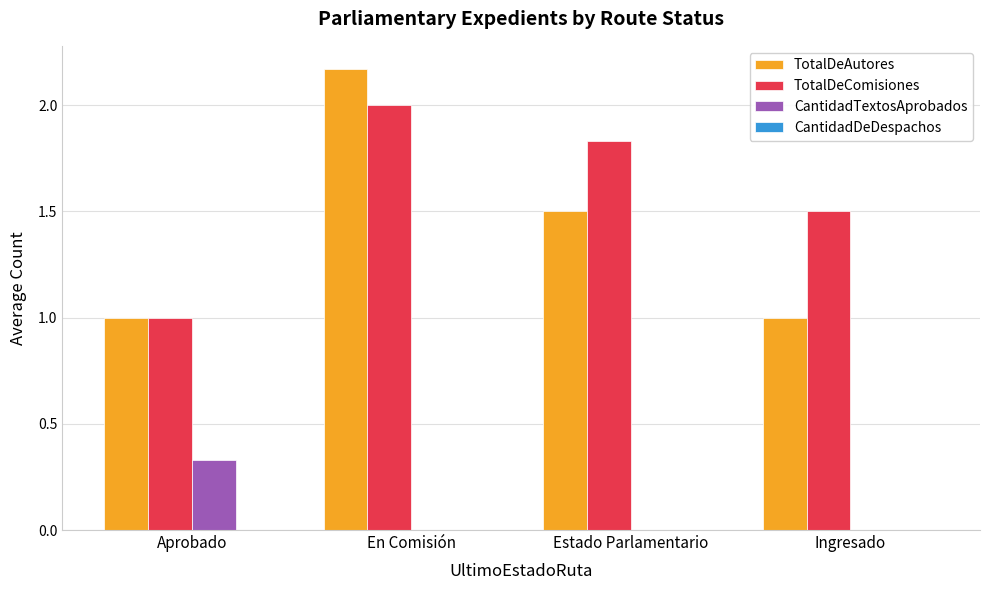

Is it true that TotalDeAutores equals 0.4 at Ingresado?

False